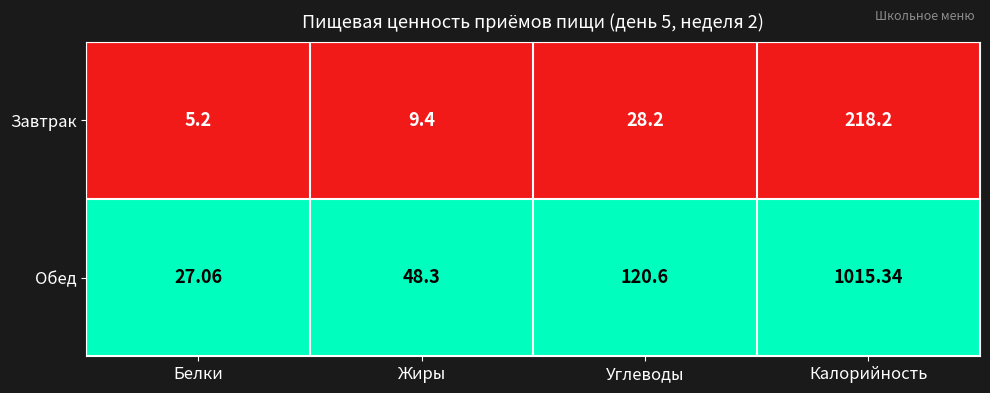

What is the total value across all series at Углеводы?

148.8